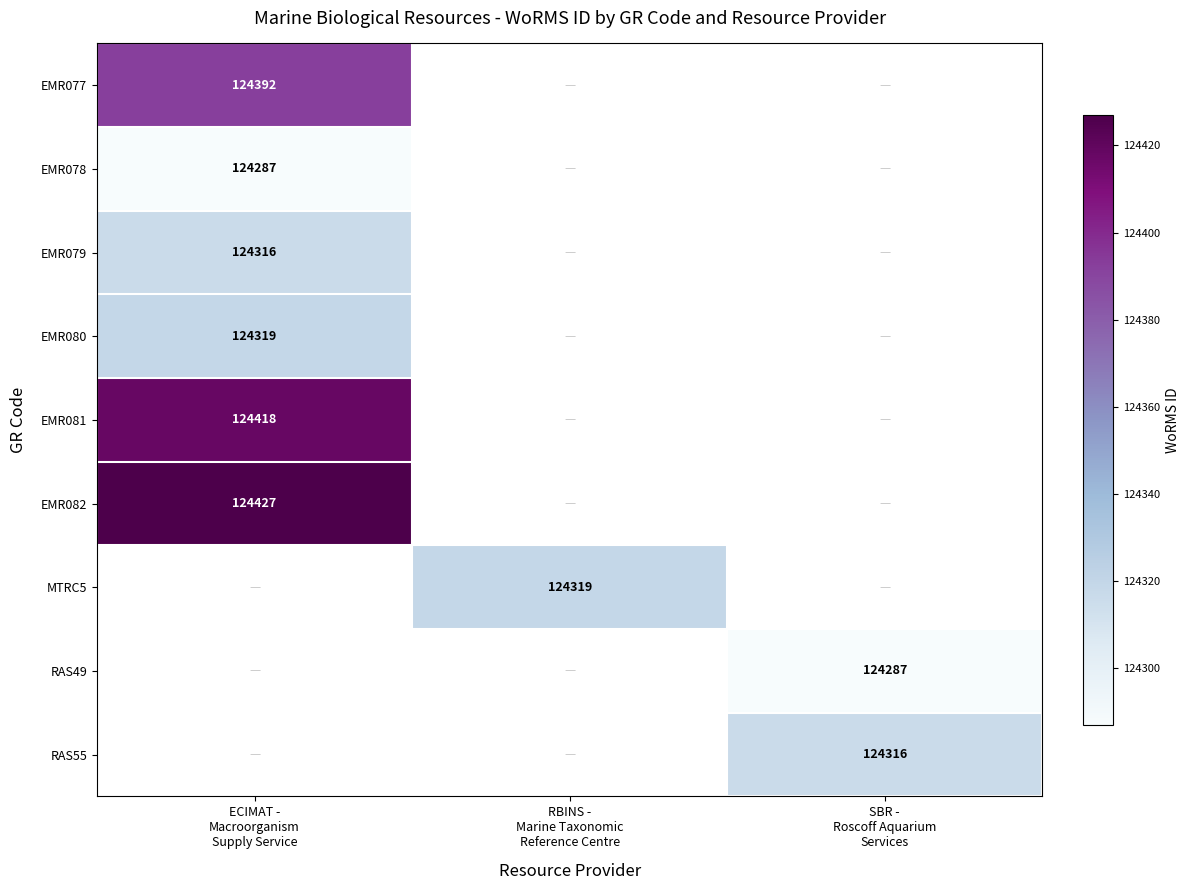

Read the MTRC5 value at RBINS - Marine Taxonomic Reference Centre.

124319.0